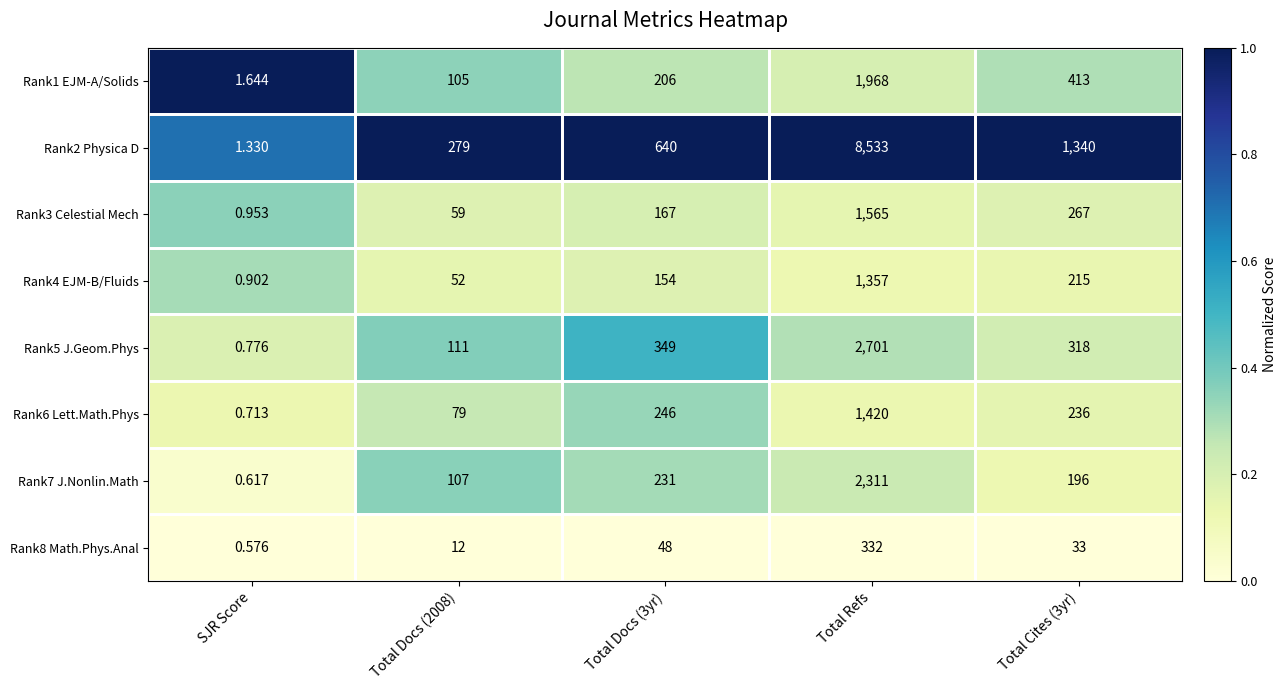

Is the value of Rank4 EJM-B/Fluids at SJR Score greater than the value of Rank8 Math.Phys.Anal at Total Cites (3yr)?

No